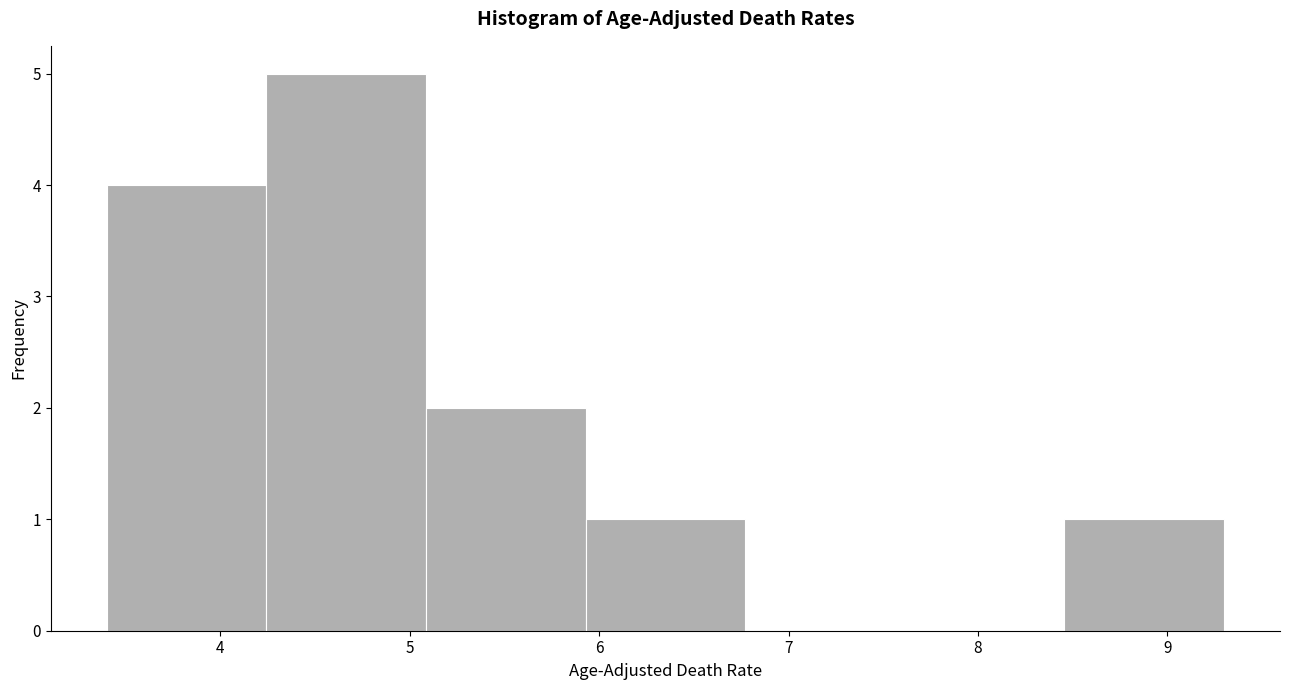

What is the height of the bar covering 5.9 to 6.8 on the x-axis? Neither the bar edges nor the heights are printed on the chart, so give them approximately, as read against the axes.

1